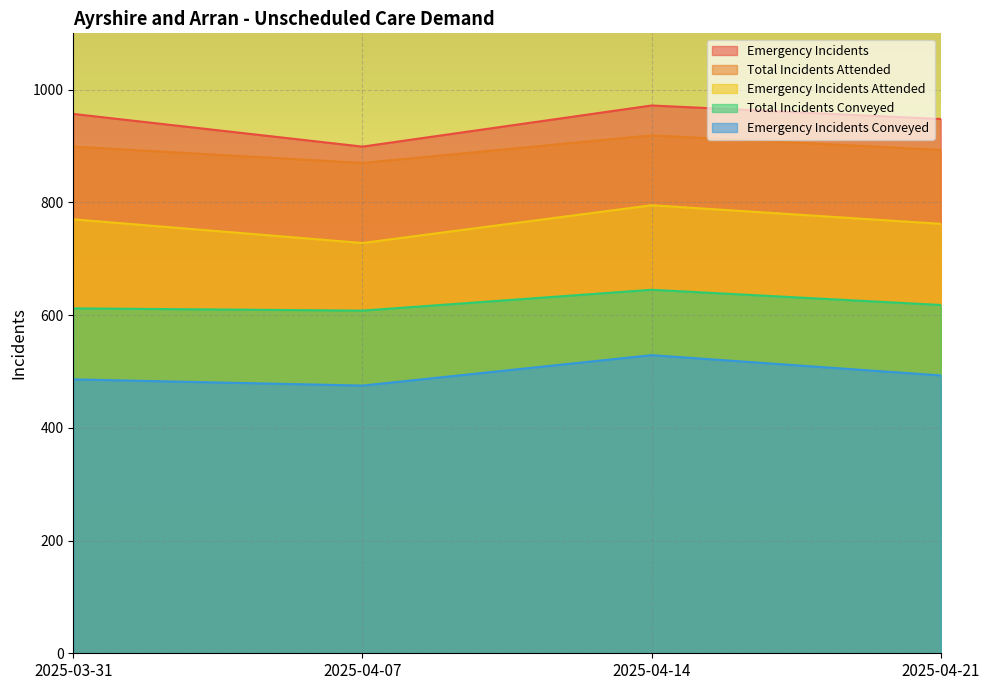

How many values in the Emergency Incidents Attended series are below 770?

2